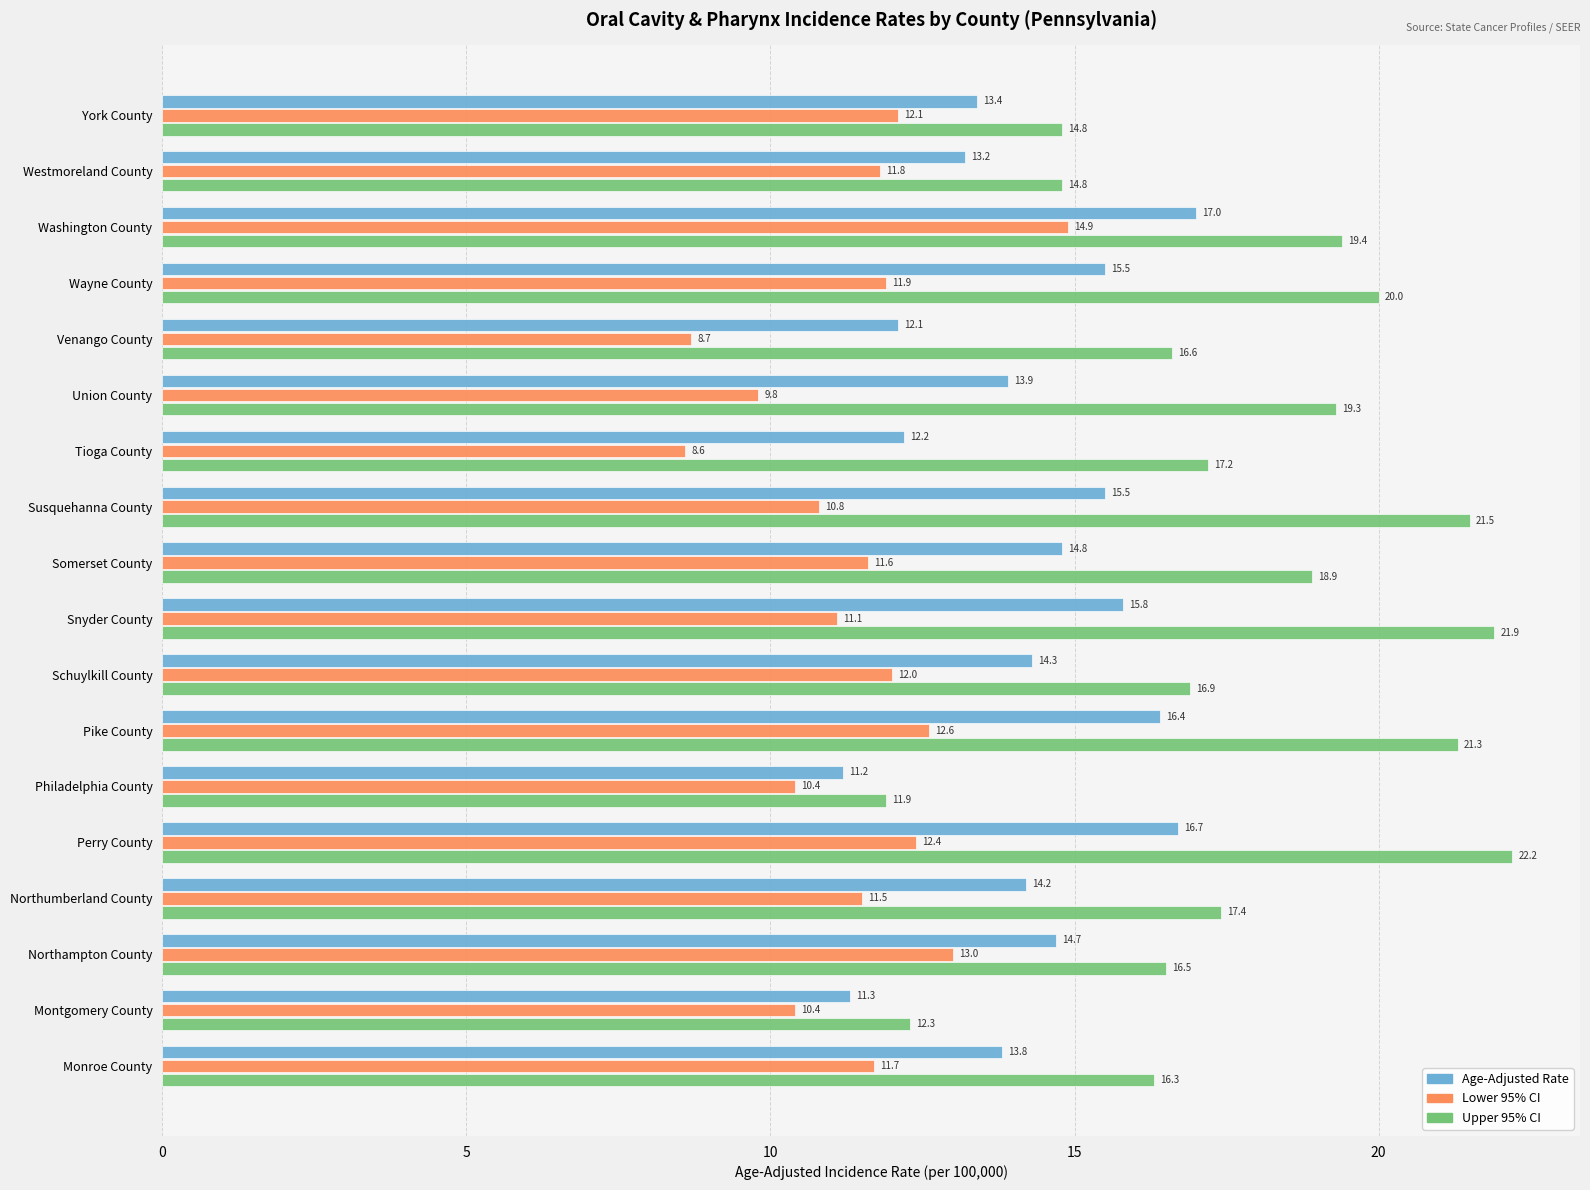

What is the total value across all series at Washington County?

51.3